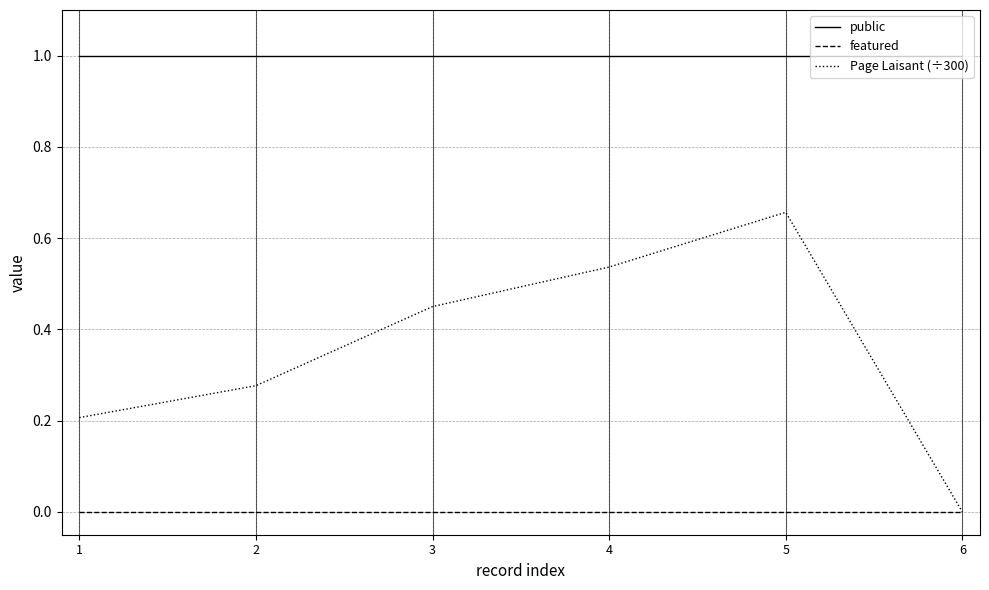

The public series shows 1.0 at 2. True or false?

True